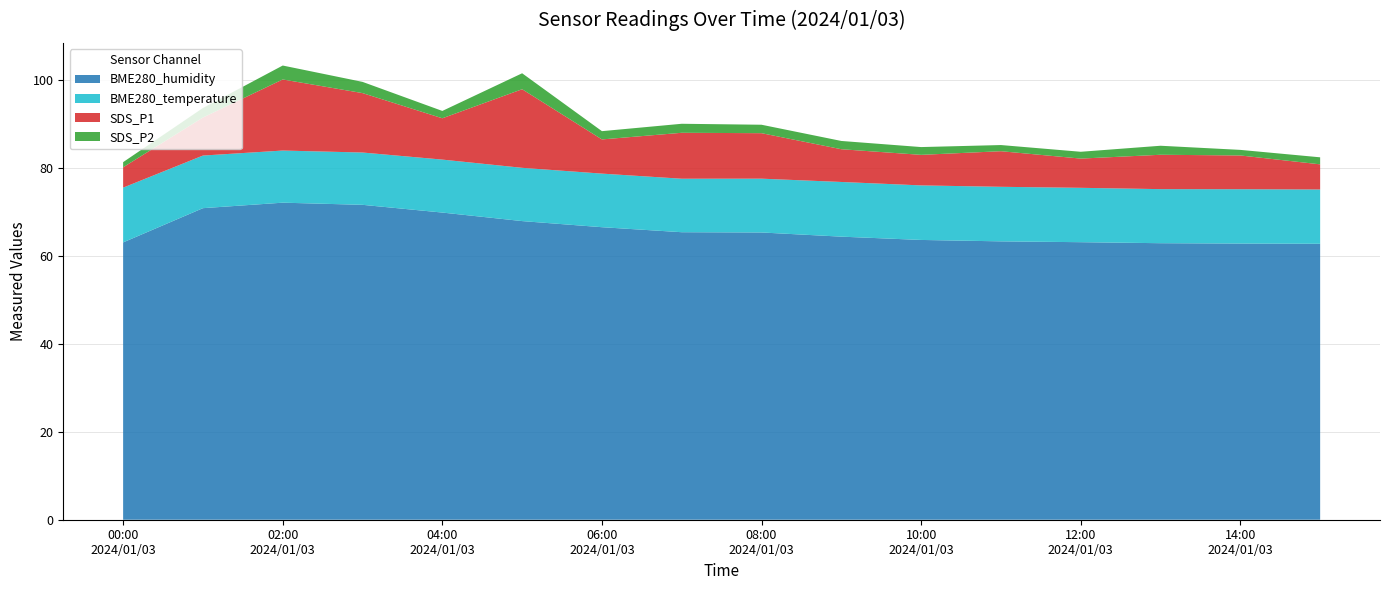

Reading right to left, extract all data points from this chart.

BME280_humidity: 2024/01/03 15:00=62.8	2024/01/03 14:00=62.8	2024/01/03 13:00=62.9	2024/01/03 12:00=63.1	2024/01/03 11:00=63.3	2024/01/03 10:00=63.6	2024/01/03 09:00=64.4	2024/01/03 08:00=65.3	2024/01/03 07:00=65.4	2024/01/03 06:00=66.5	2024/01/03 05:00=67.9	2024/01/03 04:00=69.9	2024/01/03 03:00=71.6	2024/01/03 02:00=72.1	2024/01/03 01:00=70.9	2024/01/03 00:00=63.1
BME280_temperature: 2024/01/03 15:00=12.3	2024/01/03 14:00=12.4	2024/01/03 13:00=12.3	2024/01/03 12:00=12.4	2024/01/03 11:00=12.4	2024/01/03 10:00=12.4	2024/01/03 09:00=12.4	2024/01/03 08:00=12.2	2024/01/03 07:00=12.2	2024/01/03 06:00=12.2	2024/01/03 05:00=12.1	2024/01/03 04:00=12.1	2024/01/03 03:00=11.9	2024/01/03 02:00=11.9	2024/01/03 01:00=12.0	2024/01/03 00:00=12.5
SDS_P1: 2024/01/03 15:00=5.7	2024/01/03 14:00=7.7	2024/01/03 13:00=7.8	2024/01/03 12:00=6.7	2024/01/03 11:00=8.1	2024/01/03 10:00=7.0	2024/01/03 09:00=7.5	2024/01/03 08:00=10.3	2024/01/03 07:00=10.4	2024/01/03 06:00=7.8	2024/01/03 05:00=17.9	2024/01/03 04:00=9.4	2024/01/03 03:00=13.5	2024/01/03 02:00=16.2	2024/01/03 01:00=8.7	2024/01/03 00:00=4.6
SDS_P2: 2024/01/03 15:00=1.6	2024/01/03 14:00=1.3	2024/01/03 13:00=2.0	2024/01/03 12:00=1.6	2024/01/03 11:00=1.4	2024/01/03 10:00=1.8	2024/01/03 09:00=1.9	2024/01/03 08:00=1.9	2024/01/03 07:00=2.0	2024/01/03 06:00=1.9	2024/01/03 05:00=3.6	2024/01/03 04:00=1.7	2024/01/03 03:00=2.5	2024/01/03 02:00=3.2	2024/01/03 01:00=2.2	2024/01/03 00:00=1.2